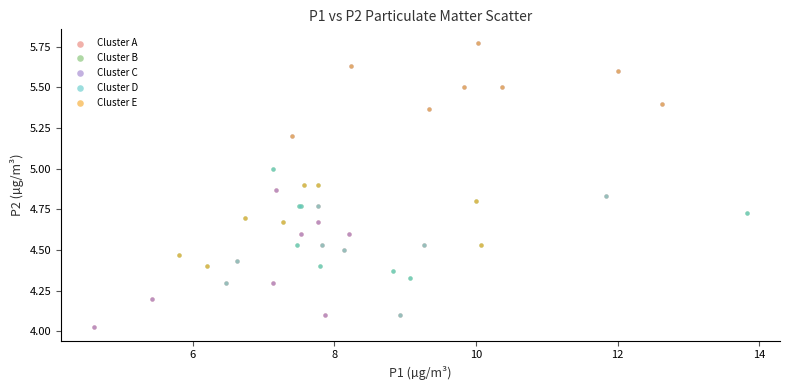

What are all the series names shown in the legend?

Cluster A, Cluster B, Cluster C, Cluster D, Cluster E